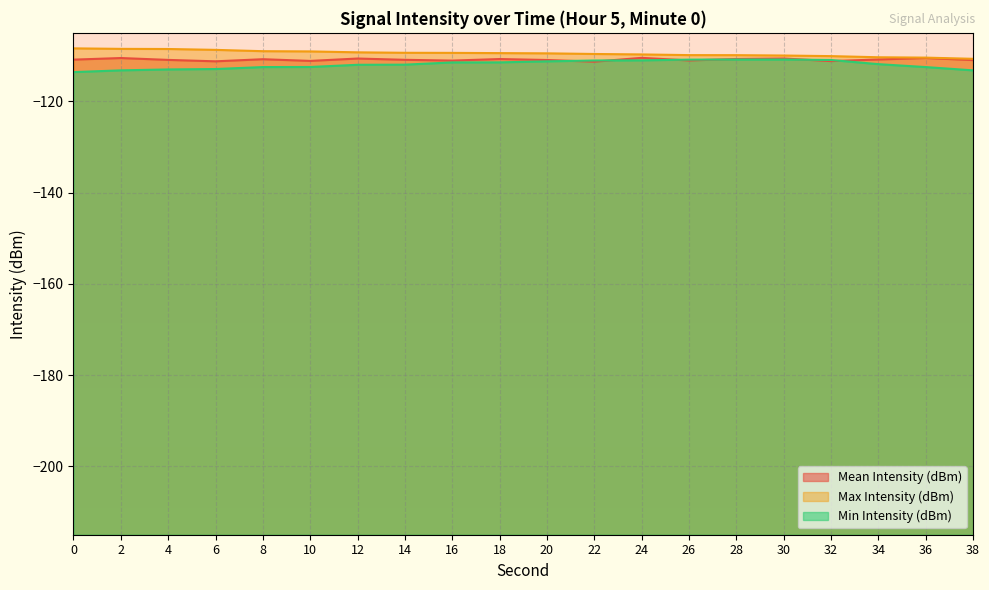

Where is the first local maximum for Mean Intensity (dBm)?

2